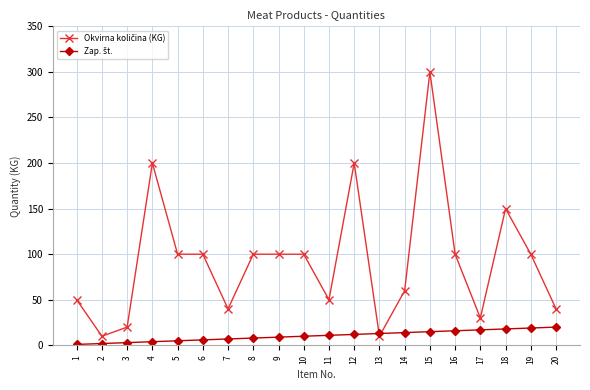

At which category is the sum across all series the highest?

15